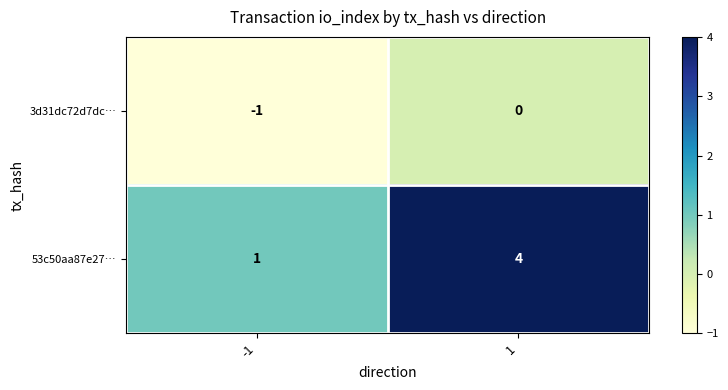

Reading left to right, transcribe all the data shown in this chart.

3d31dc72d7dc…: -1	0
53c50aa87e27…: 1	4